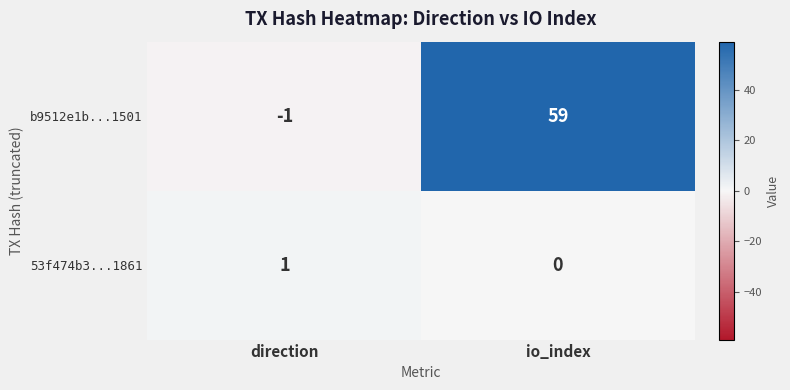

Reading left to right, extract all data points from this chart.

b9512e1b...1501: direction=-1	io_index=59
53f474b3...1861: direction=1	io_index=0